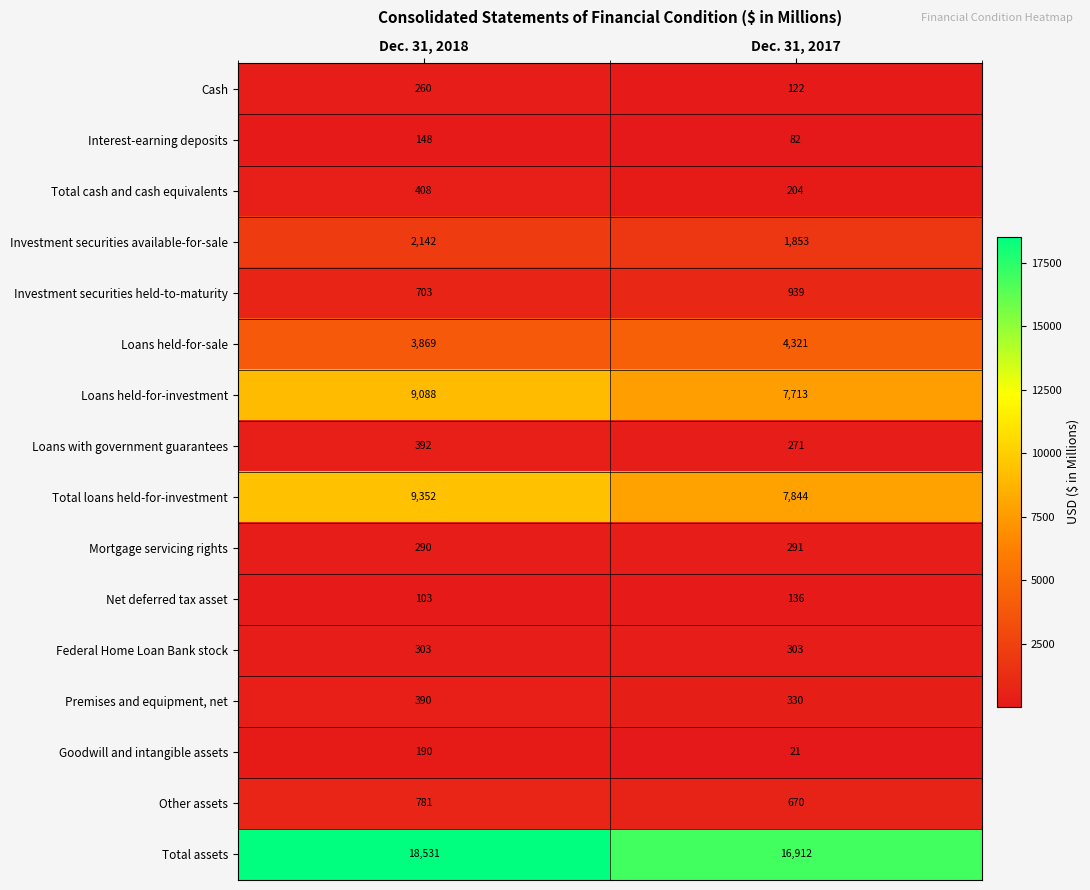

What is the smallest value displayed?

21